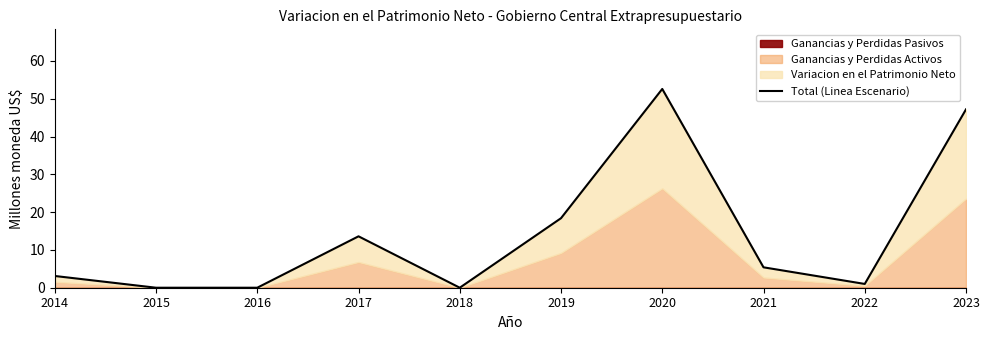

Is it true that the value at 2014 is 4.7?

False